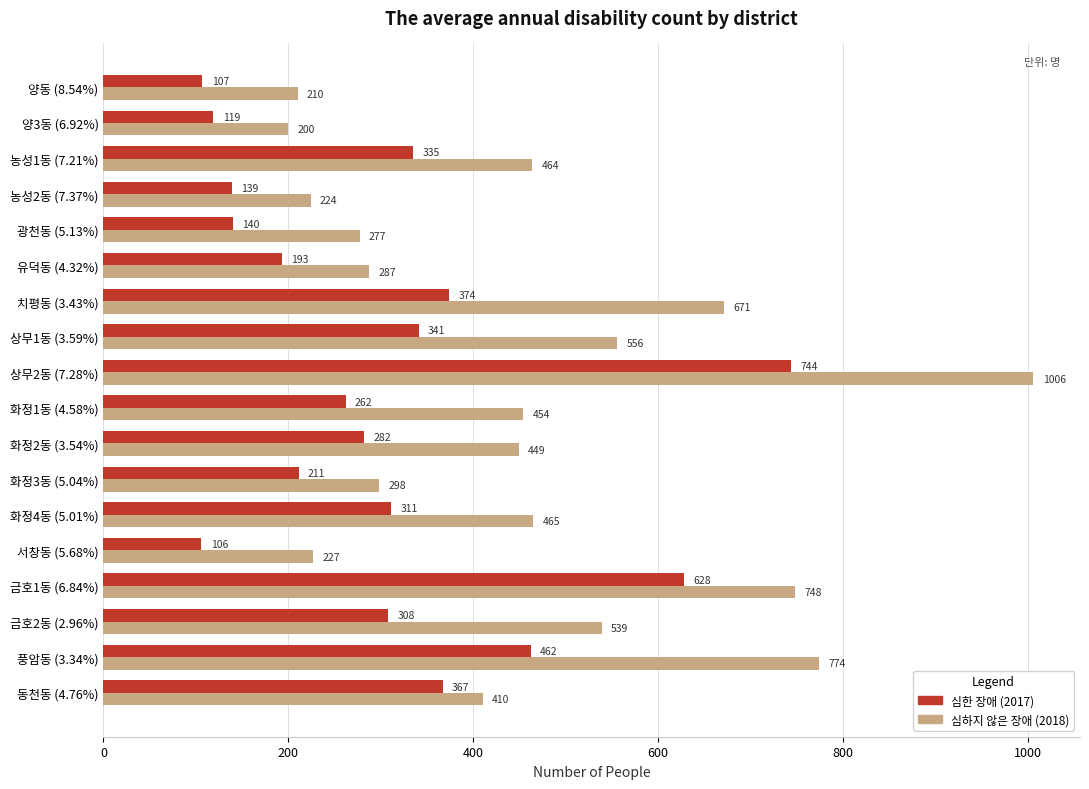

At which label is 심하지 않은 장애 (2018) closest to 603?

상무1동 (3.59%)